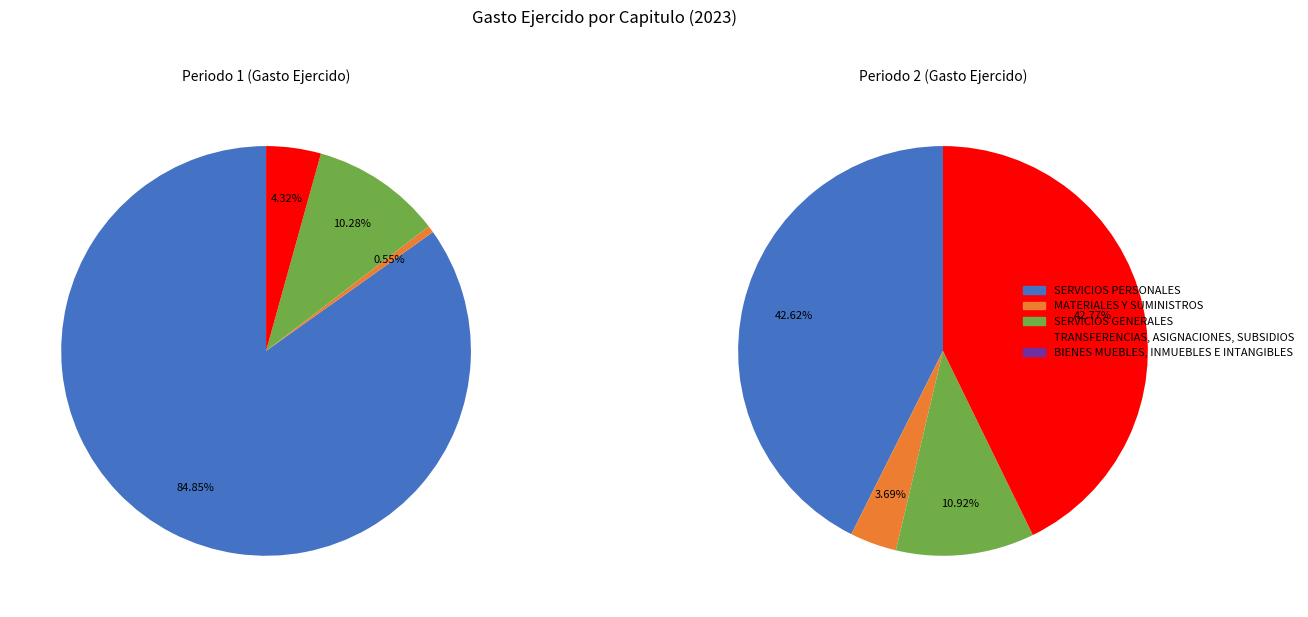

What is the smallest slice in the pie chart?

BIENES MUEBLES, INMUEBLES E INTANGIBLES